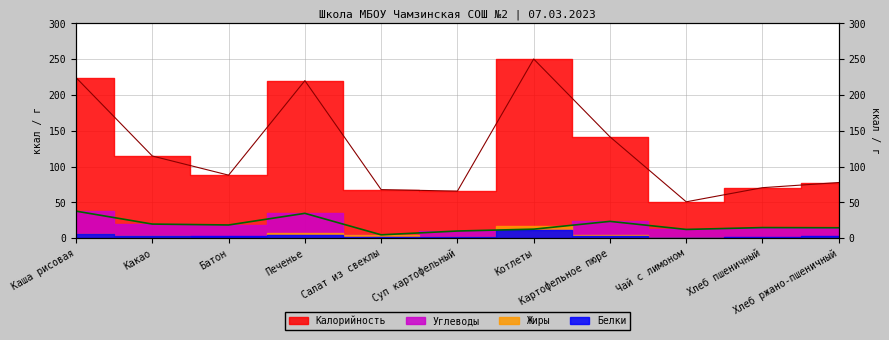

What is the label of the 5th point from the left?

Салат из свеклы